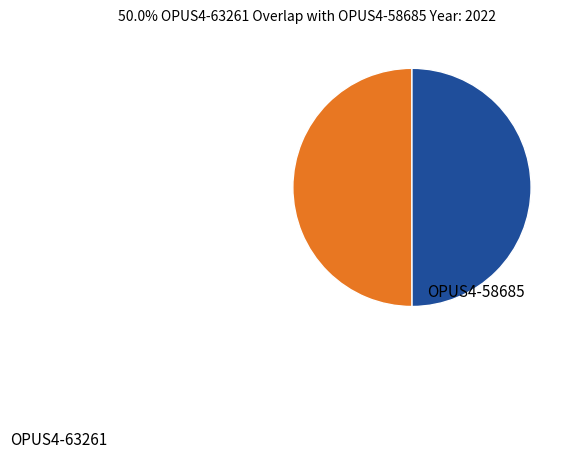

How many segments does this pie chart have?

2